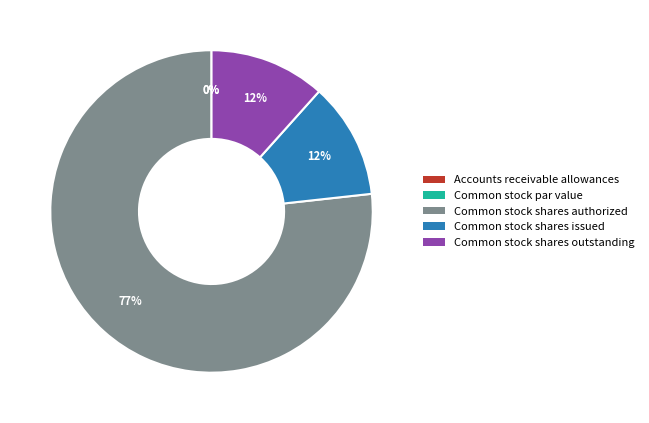

What is the total percentage of Common stock shares issued and Common stock shares outstanding?

23.2%